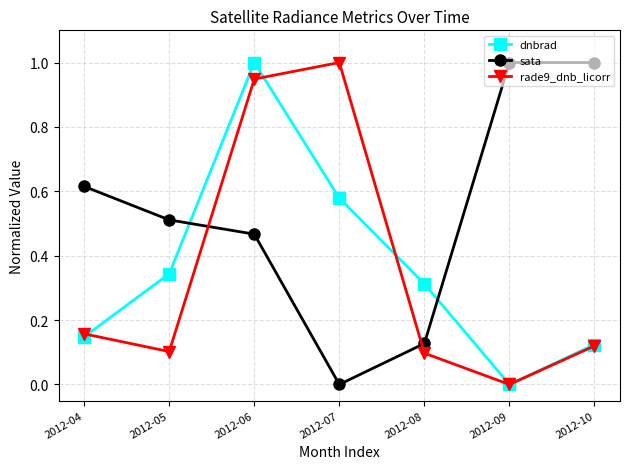

True or false: rade9_dnb_licorr has more than 1 interior local peaks.

False